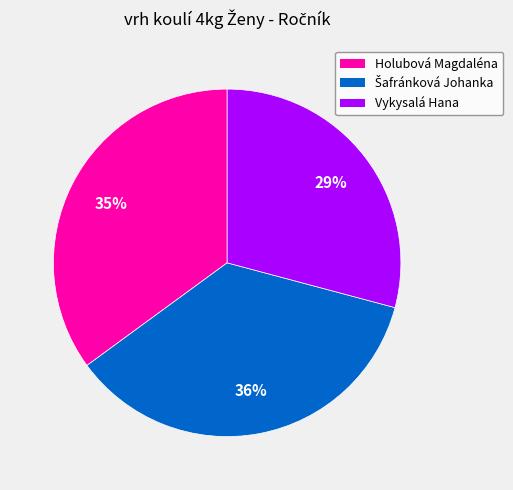

Is there any slice that represents more than half of the pie?

No